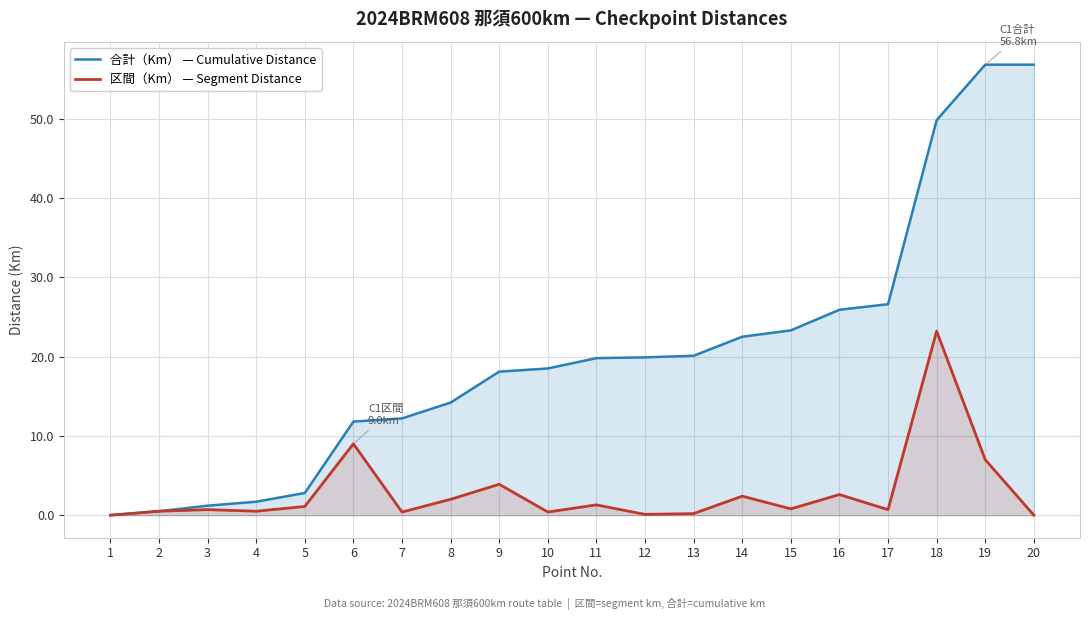

Reading left to right, transcribe all the data shown in this chart.

合計（Km） — Cumulative Distance: 1=0.0	2=0.5	3=1.2	4=1.7	5=2.8	6=11.8	7=12.2	8=14.2	9=18.1	10=18.5	11=19.8	12=19.9	13=20.1	14=22.5	15=23.3	16=25.9	17=26.6	18=49.8	19=56.8	20=56.8
区間（Km） — Segment Distance: 1=0.0	2=0.5	3=0.7	4=0.5	5=1.1	6=9.0	7=0.4	8=2.0	9=3.9	10=0.4	11=1.3	12=0.1	13=0.2	14=2.4	15=0.8	16=2.6	17=0.7	18=23.2	19=7.0	20=0.0